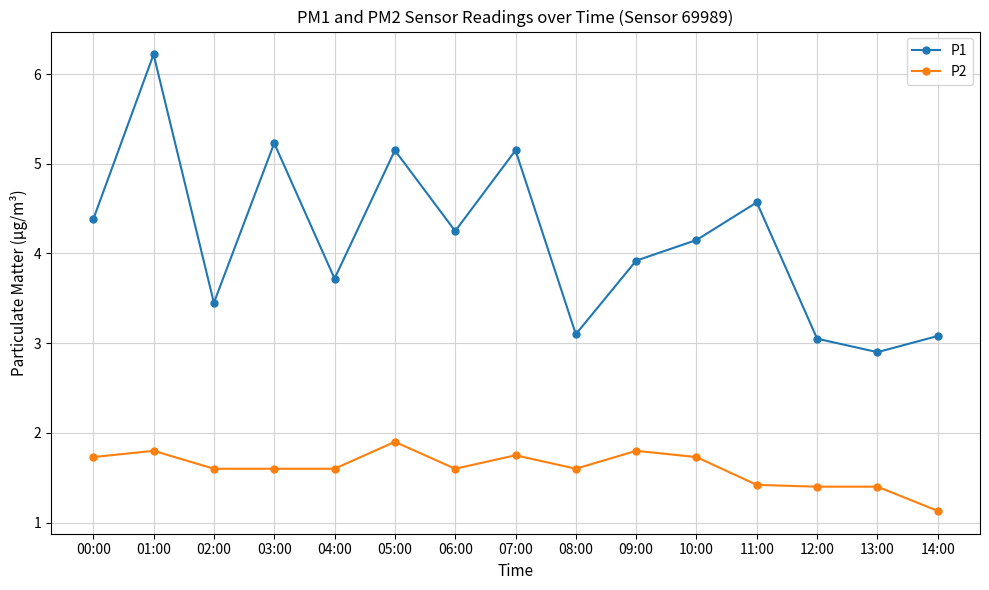

What position from the left is 00:00?

1